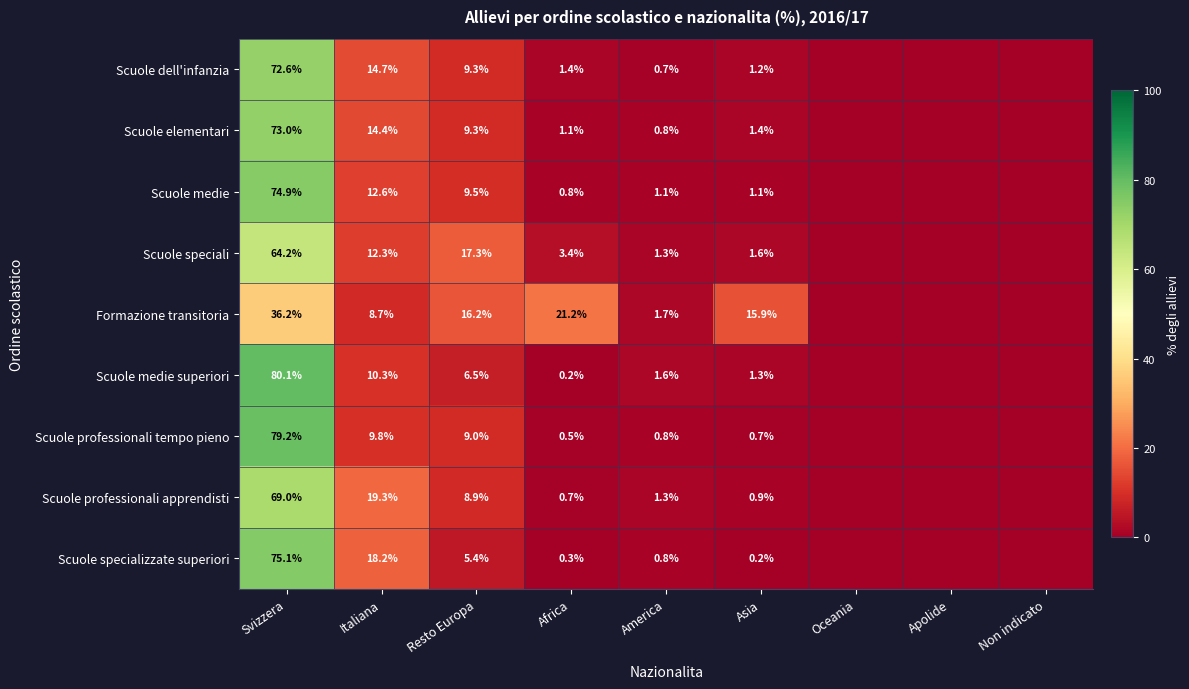

Is the value of Scuole speciali at America greater than the value of Scuole professionali apprendisti at Italiana?

No